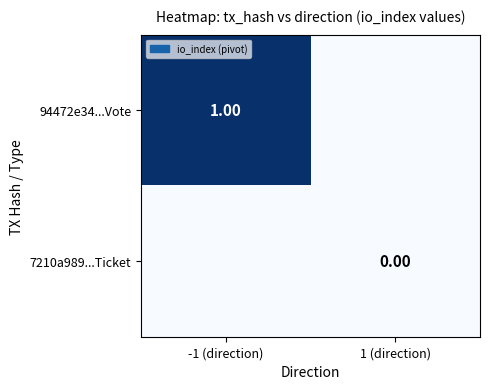

The 94472e34...Vote series shows 0 at 1 (direction). True or false?

True